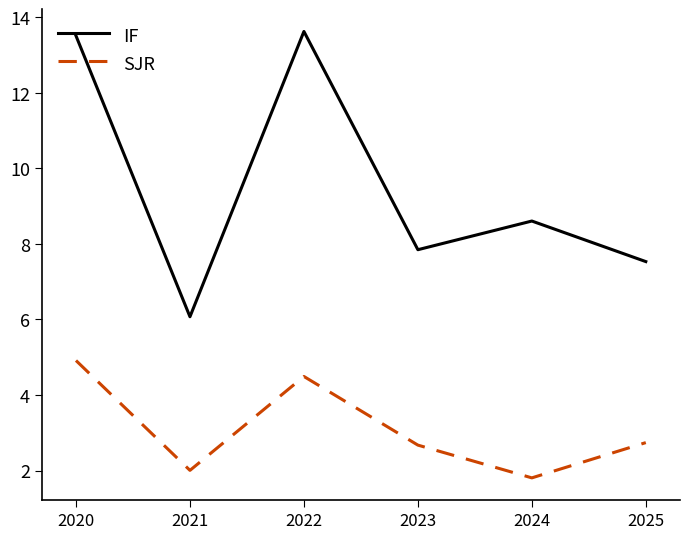

Does the chart display data point markers on the line(s)?

No